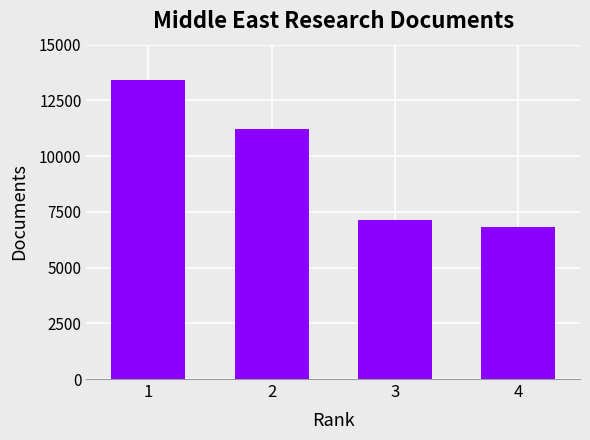

Read the value at 3, to the nearest 100.

7100